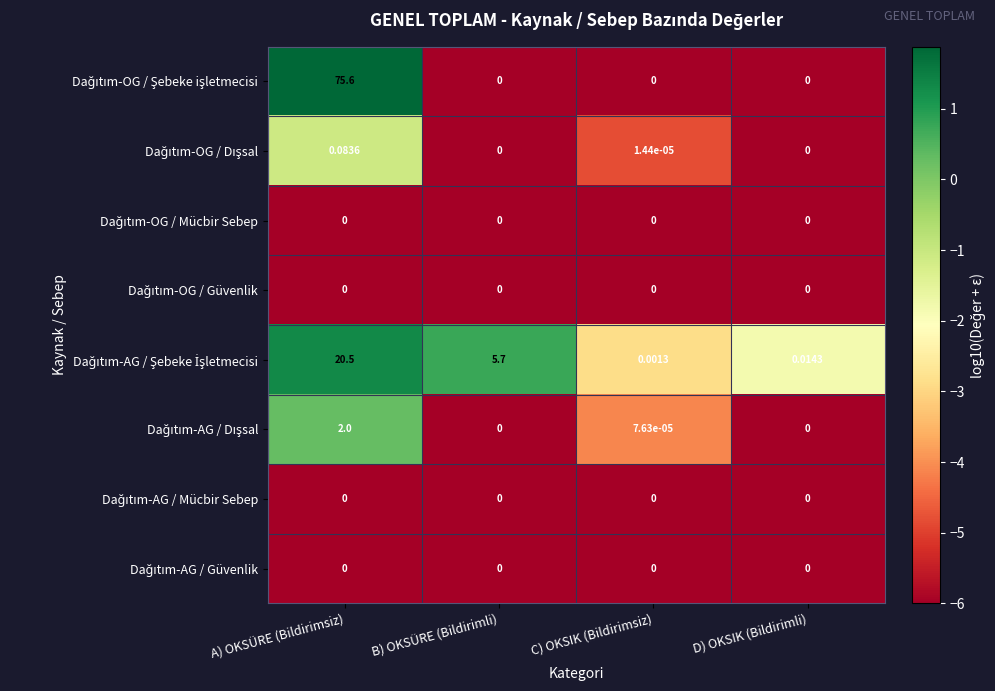

At which category does the chart reach its peak across all series?

A) OKSÜRE (Bildirimsiz)